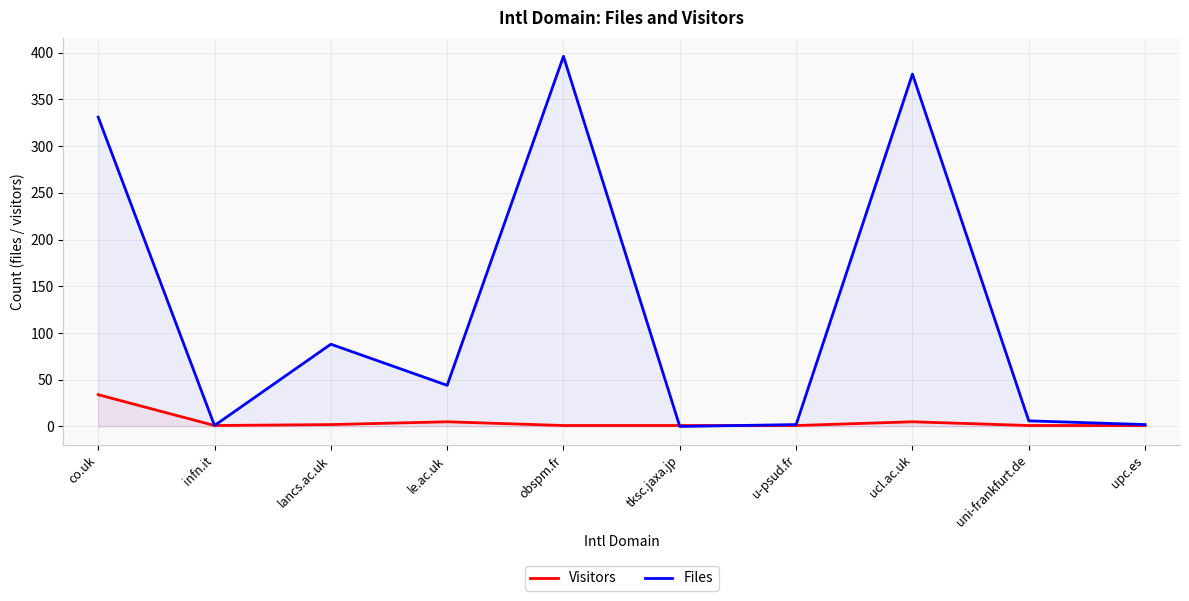

What position from the left is upc.es?

10